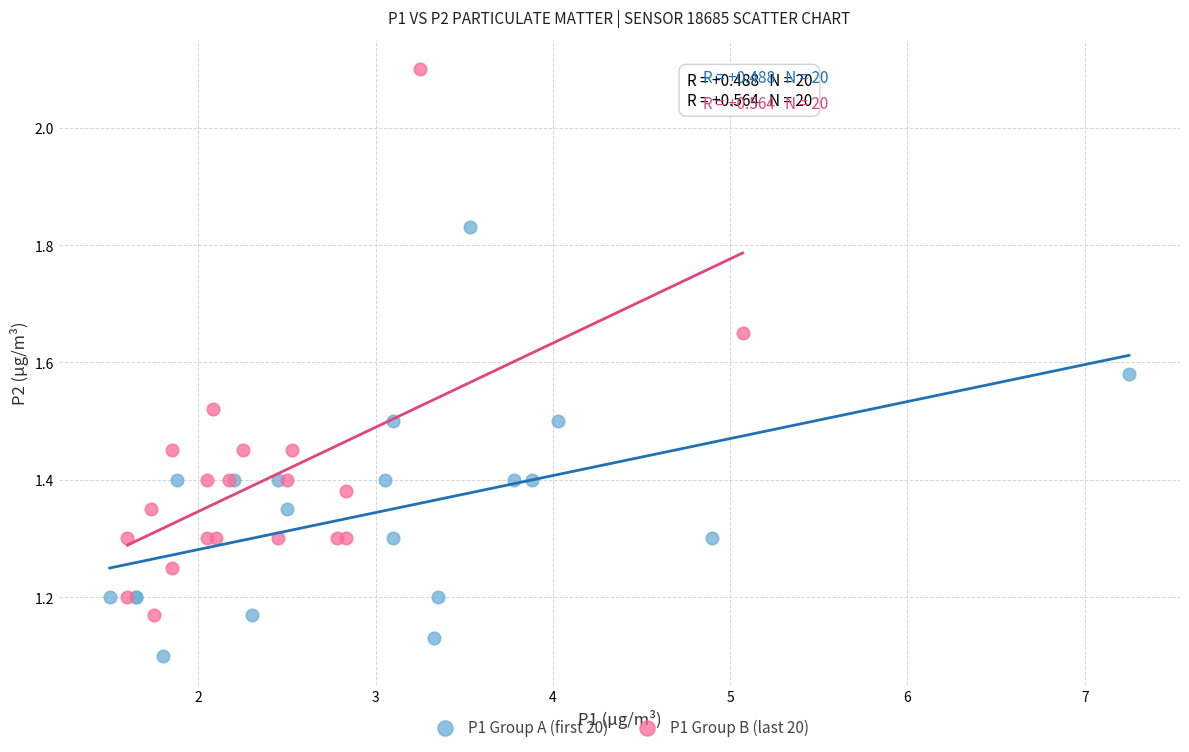

What are all the series names shown in the legend?

P1 Group A (first 20), P1 Group B (last 20)